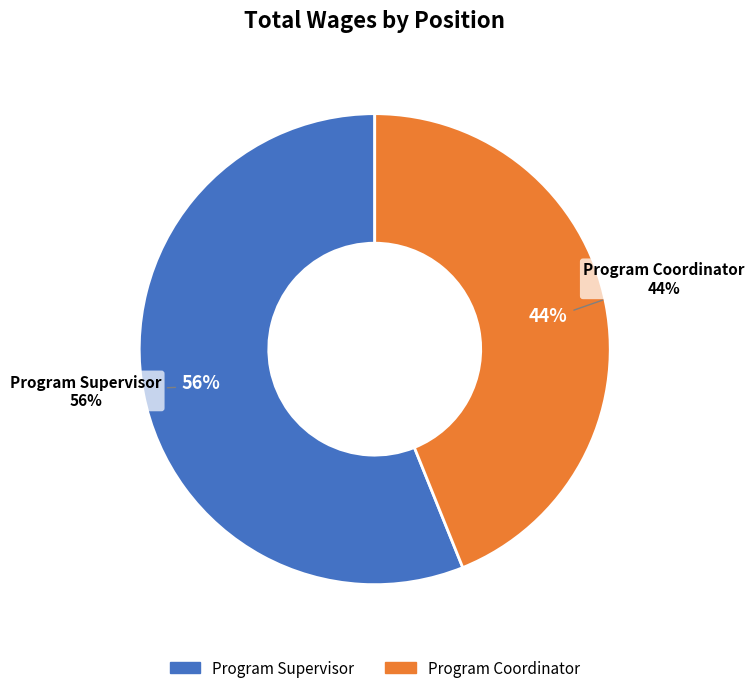

What is the smallest slice in the pie chart?

Program Coordinator